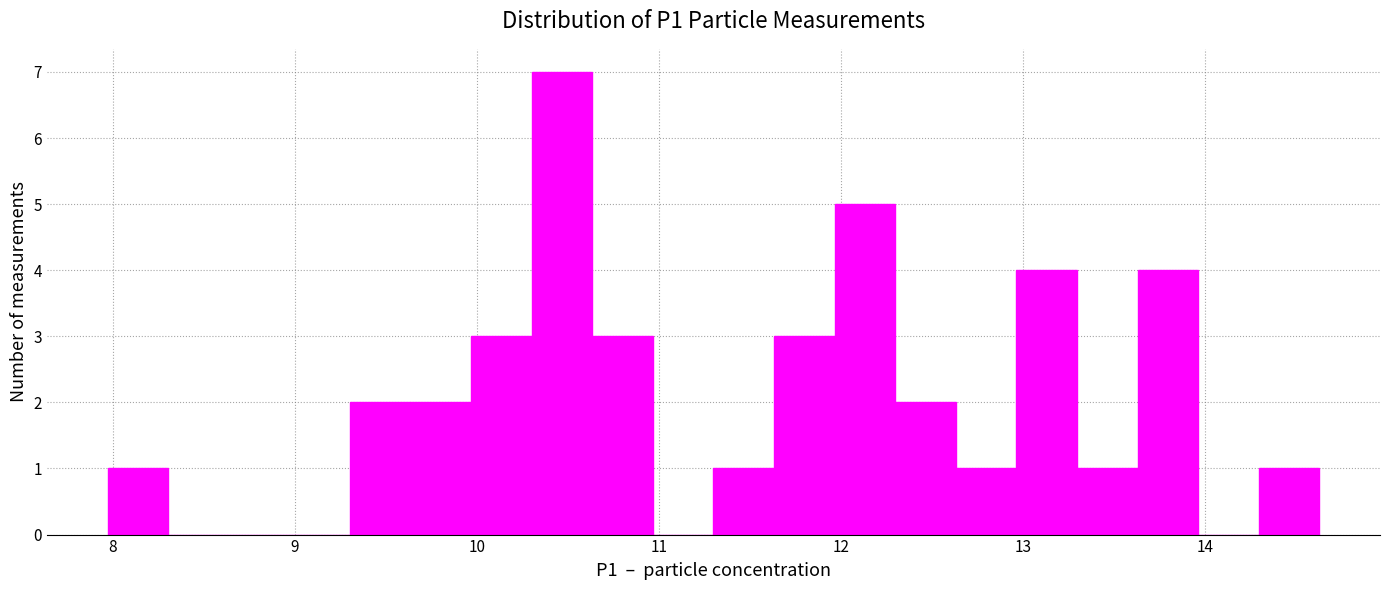

Read against the x-axis, roughly where is the centre of the tallest bar?

10.5